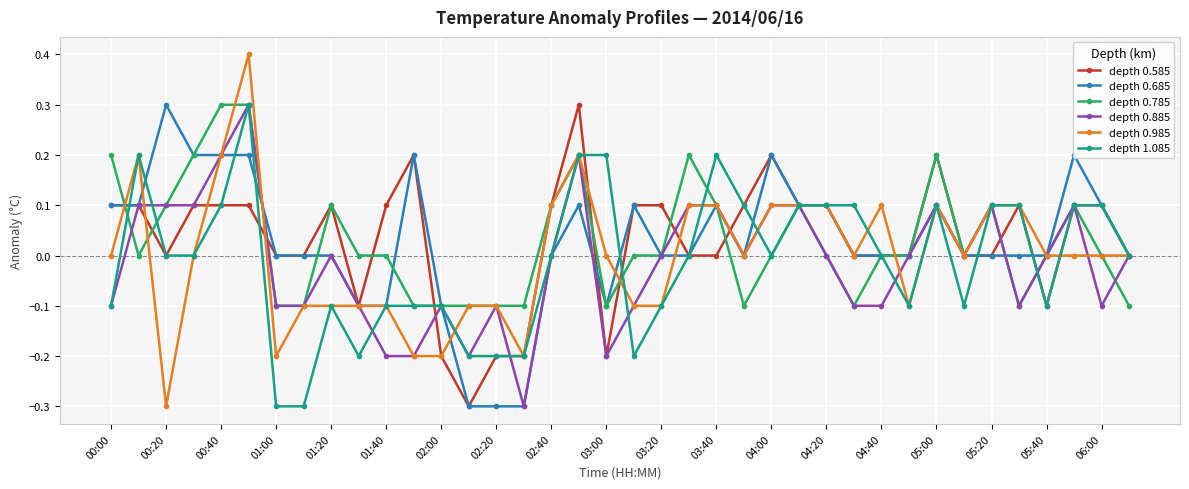

What is the value of the depth 0.985 point at the 26th from the left?

0.1